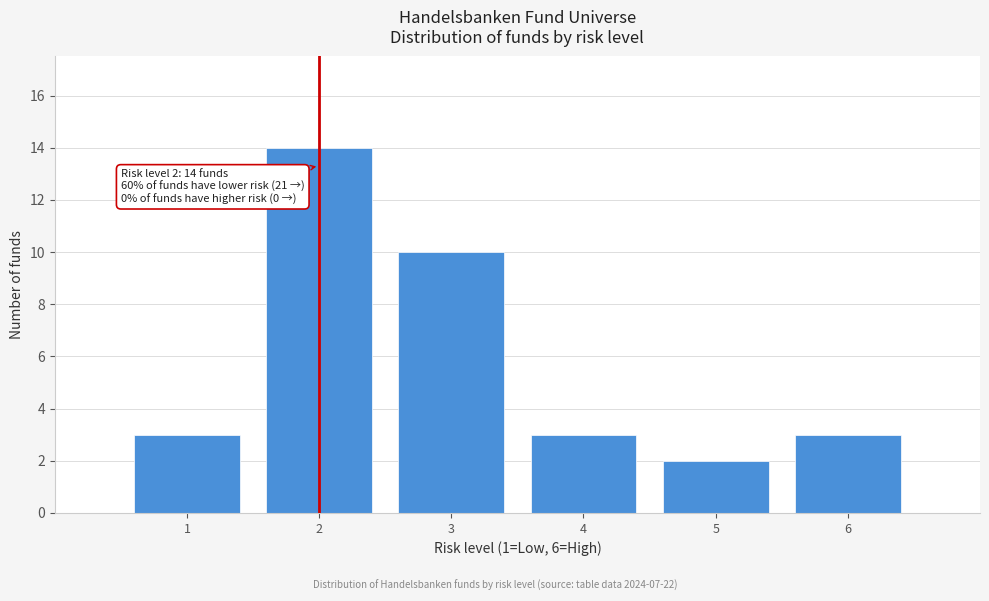

Which range on the x-axis has the tallest bar?

1.5 to 2.5